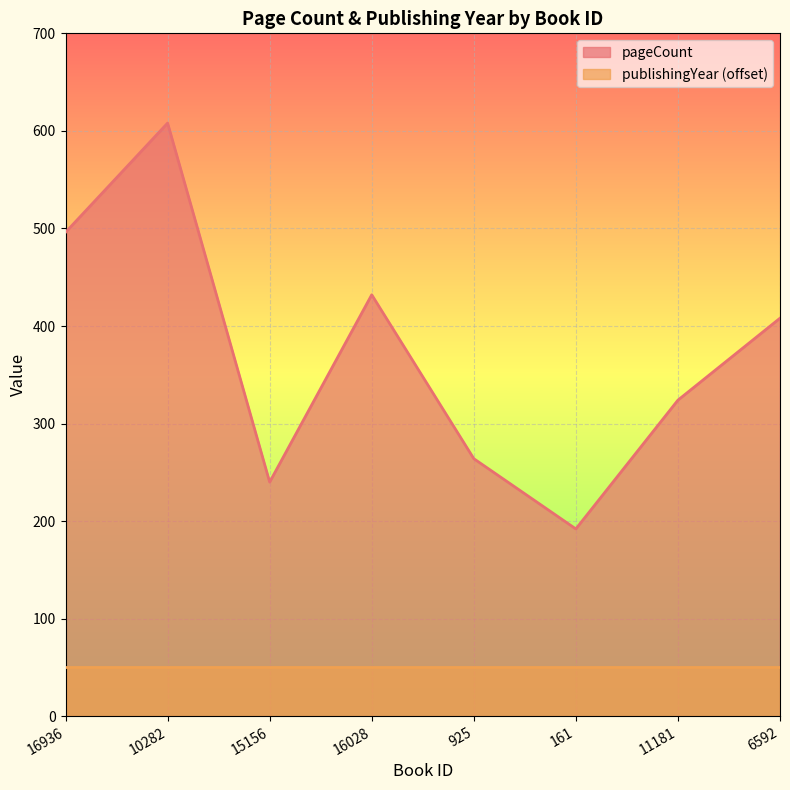

Does the chart display data point markers on the line(s)?

No